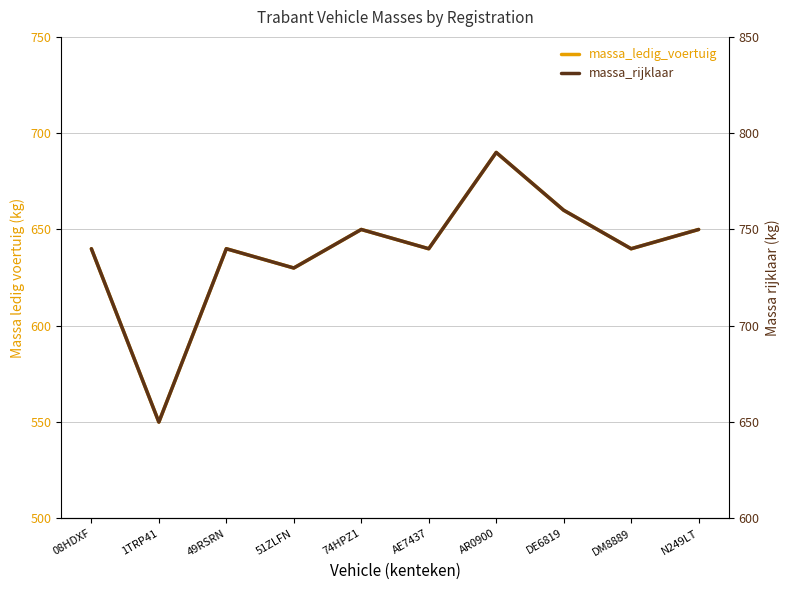

At which category is the sum across all series the highest?

AR0900